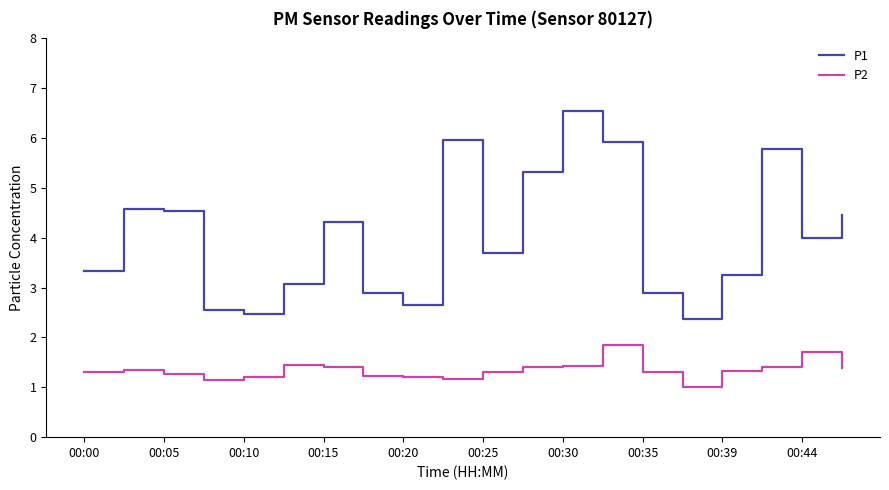

Rank the series by their maximum value, from lowest to highest.

P2, P1